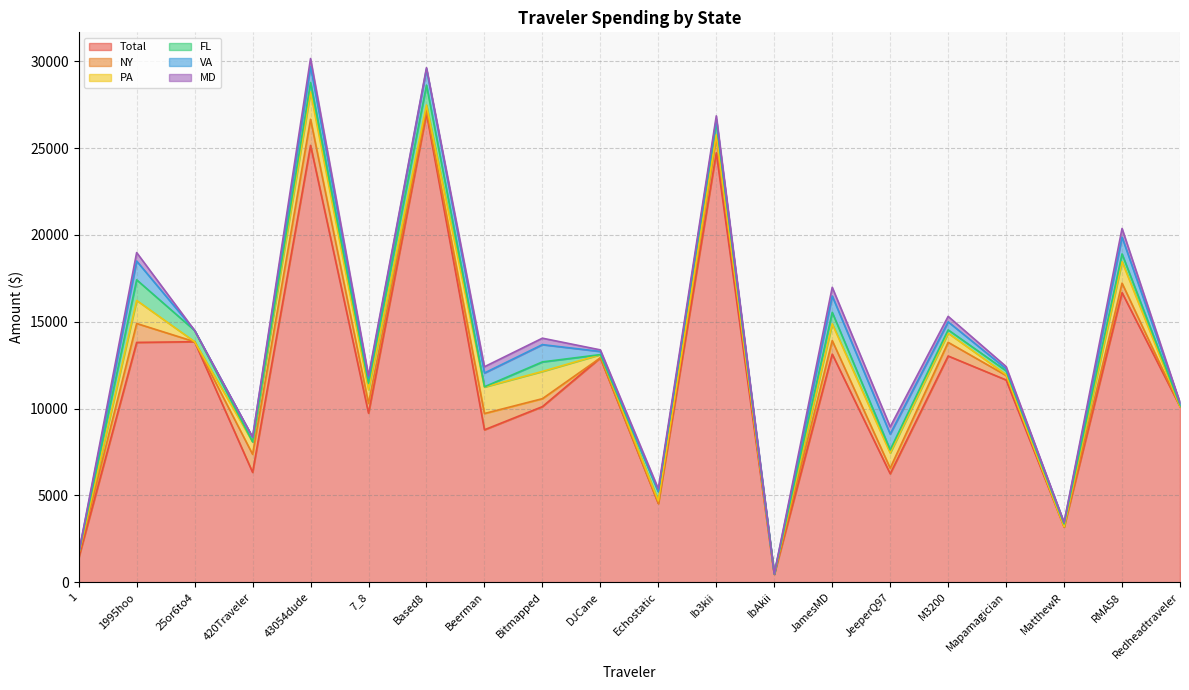

Does the chart have visible grid lines?

Yes